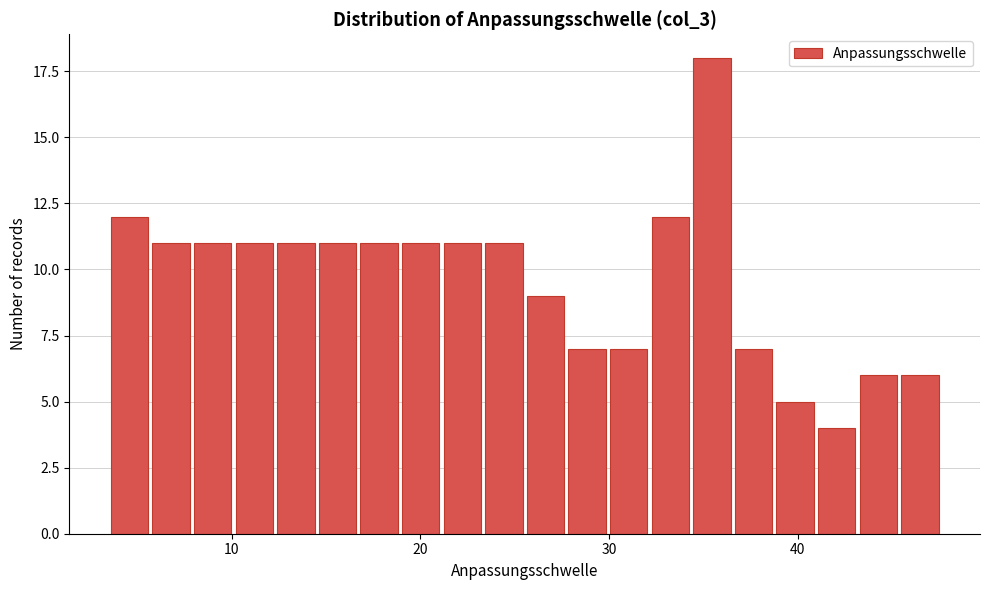

Around what value on the x-axis is the tallest bar? Give the approximate position of its centre, as read against the axis.

35